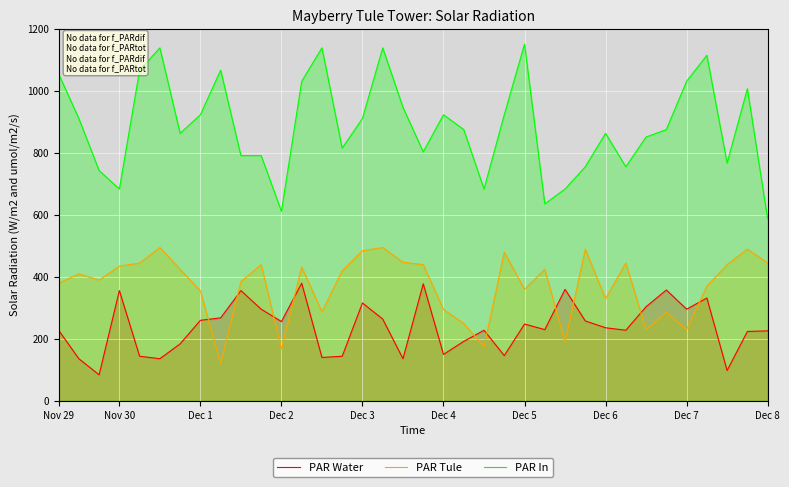

What is the total value across all series at Dec 3?

1713.0